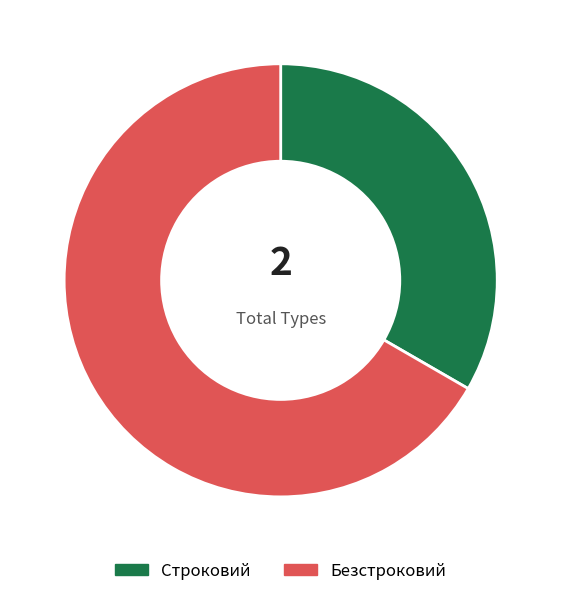

Does any single category account for the majority?

Yes